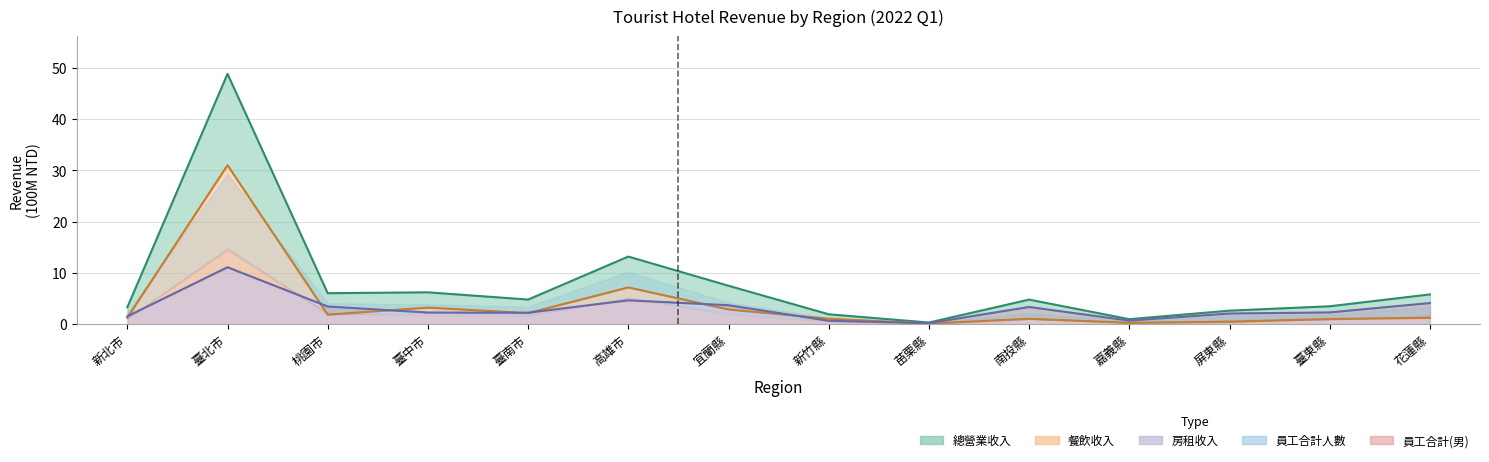

Which series has the largest range (max minus min)?

總營業收入